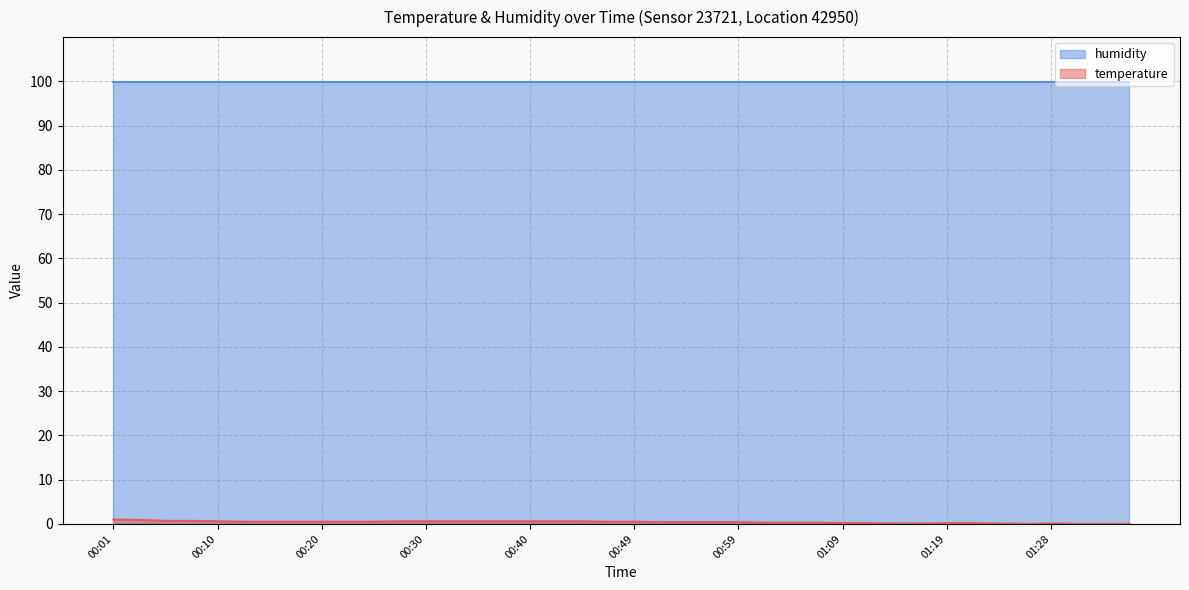

At which category does the chart reach its peak across all series?

00:01